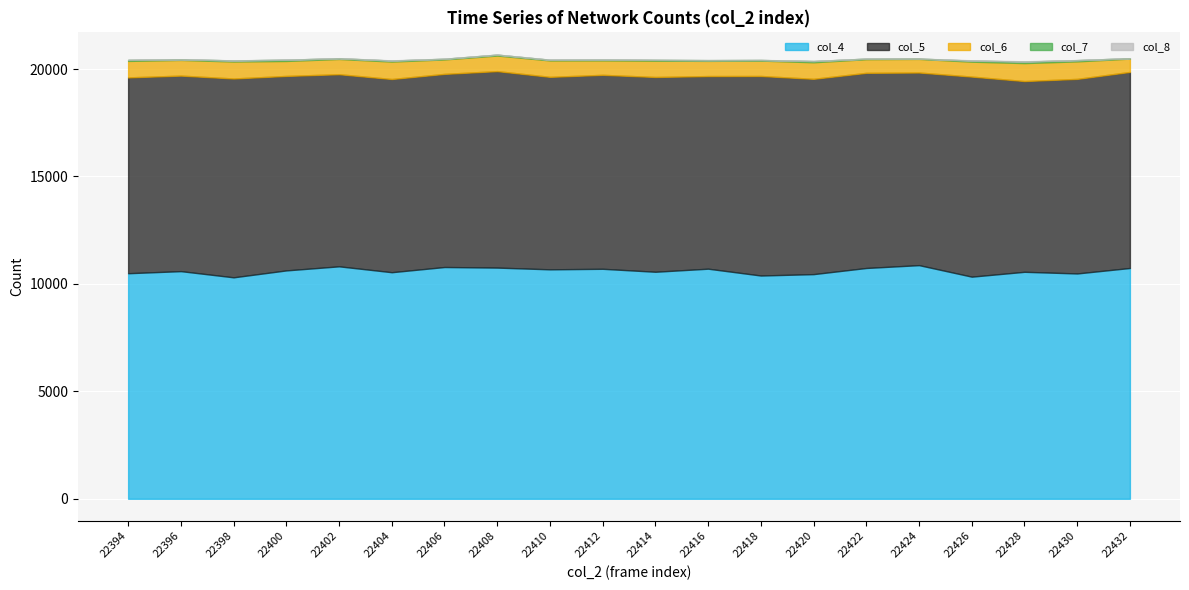

Does the chart display data point markers on the line(s)?

No